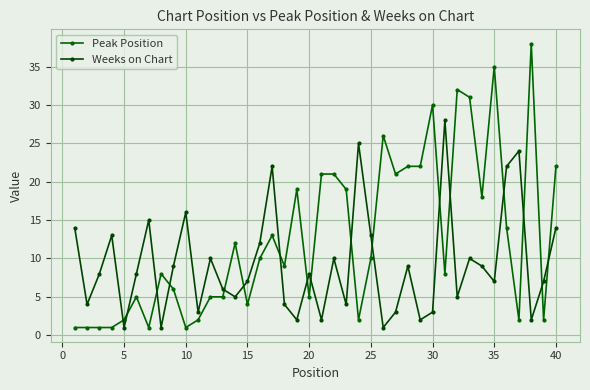

True or false: Weeks on Chart has more than 1 interior local peaks.

True